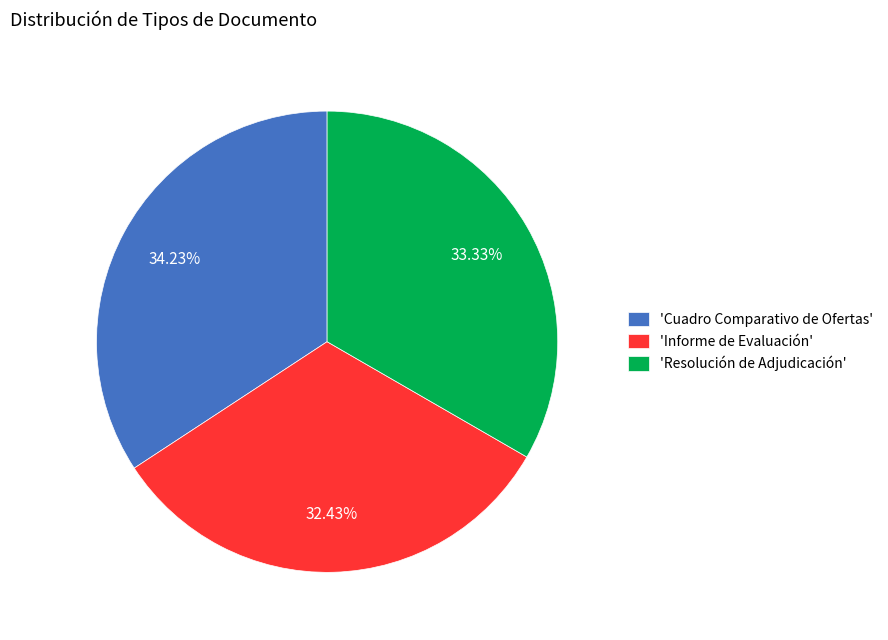

Which category has the biggest portion of the pie?

'Cuadro Comparativo de Ofertas'